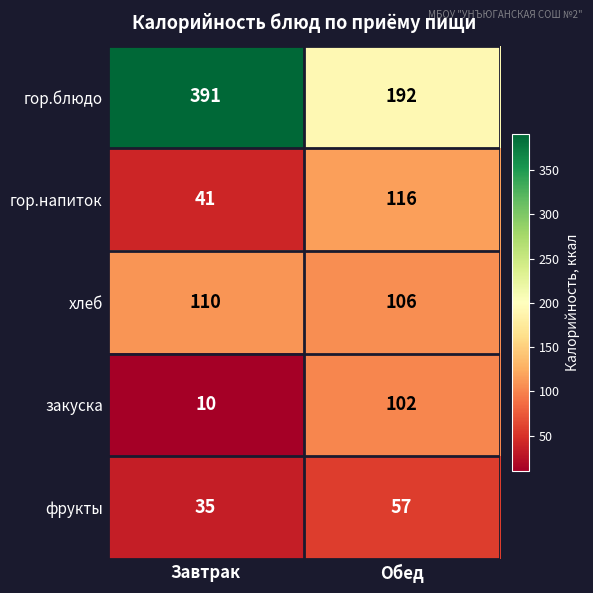

What is the sum of the закуска values at Обед and Завтрак?

112